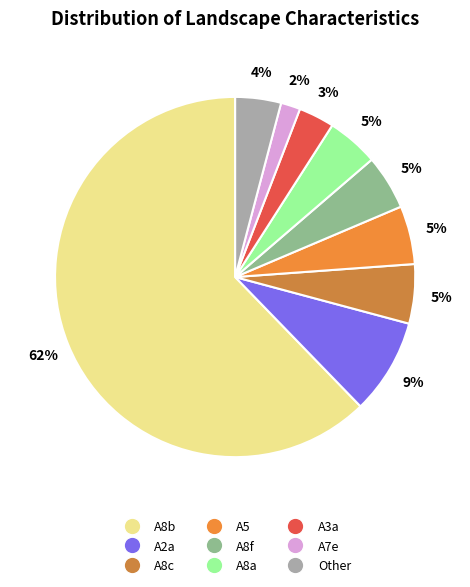

Is A8b the majority of the pie?

Yes